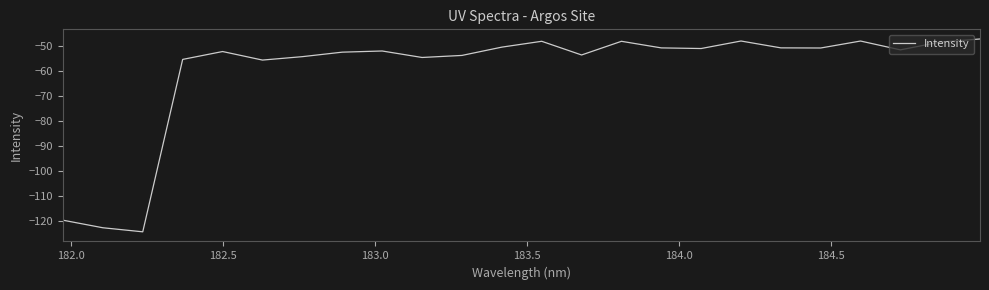

What is the minimum value shown in the chart?

-124.3